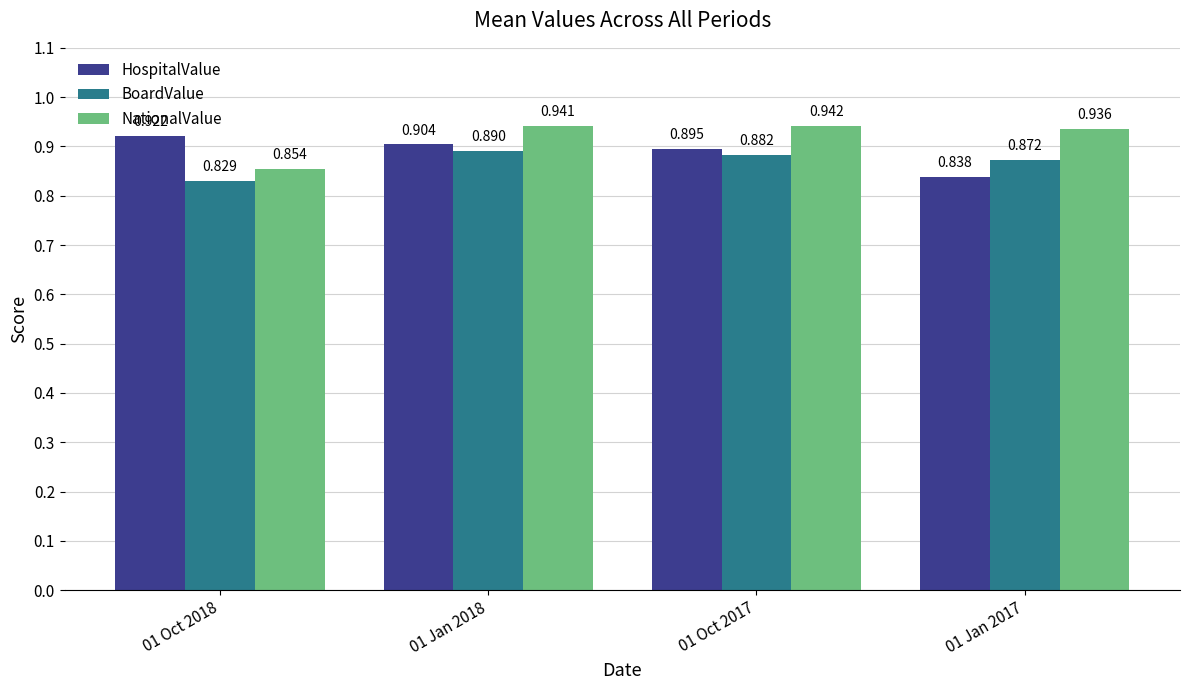

At 01 Oct 2017, list the series in order from smallest to largest.

BoardValue, HospitalValue, NationalValue